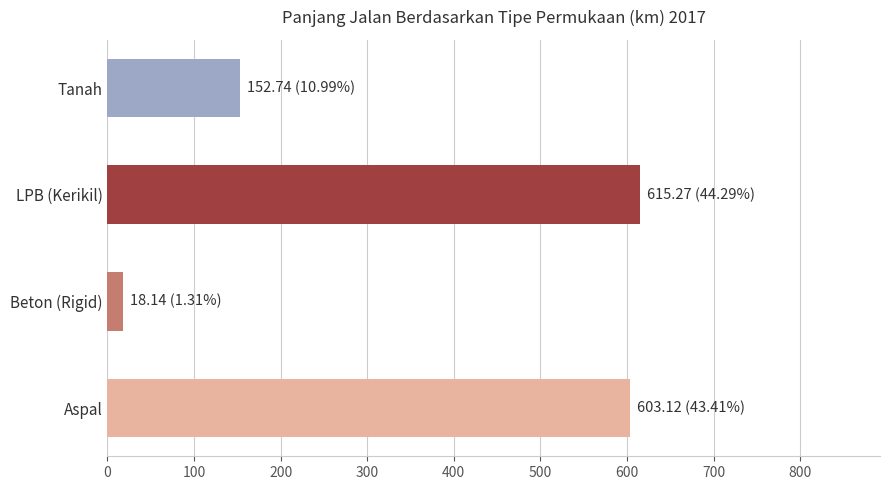

The value at Beton (Rigid) is 18.1. True or false?

True